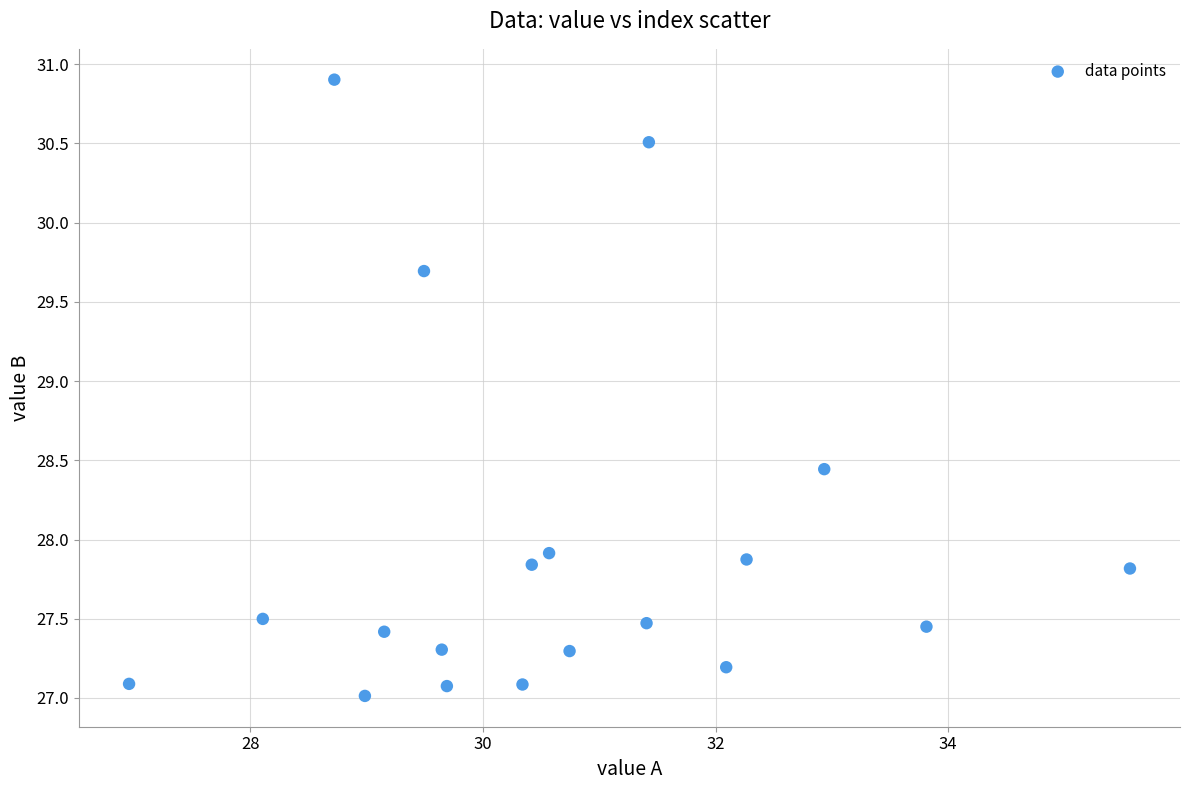

What is the range of Y values (max minus min)?

3.9